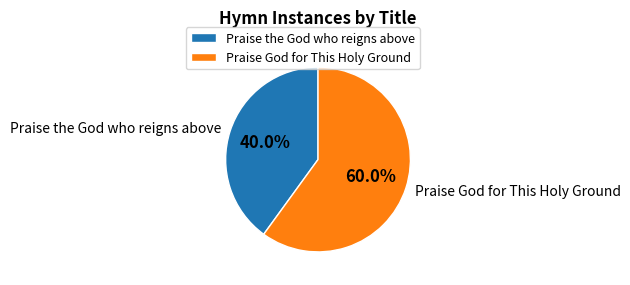

Do Praise the God who reigns above and Praise God for This Holy Ground together represent more than half of the pie?

Yes